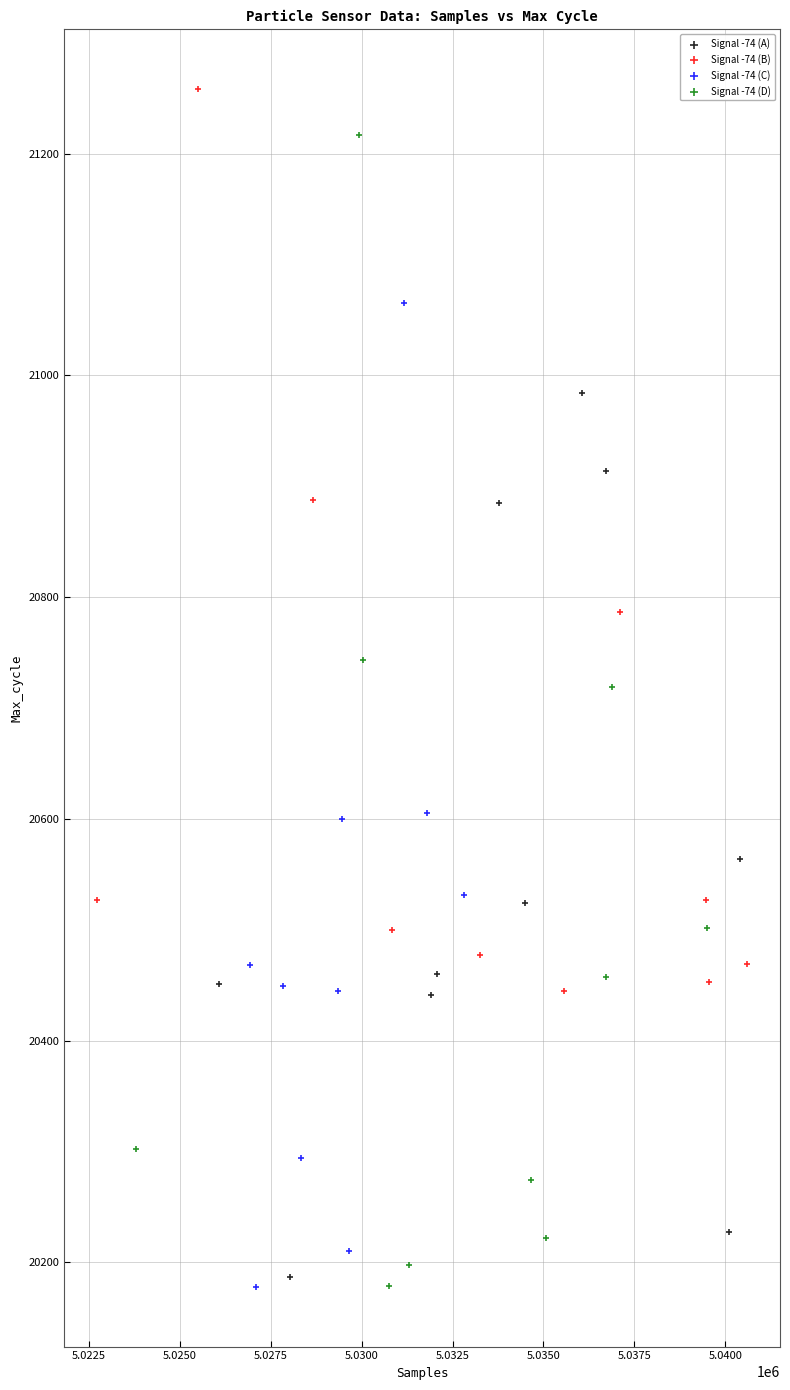

Which series has the largest Y range (max minus min)?

Signal -74 (D)